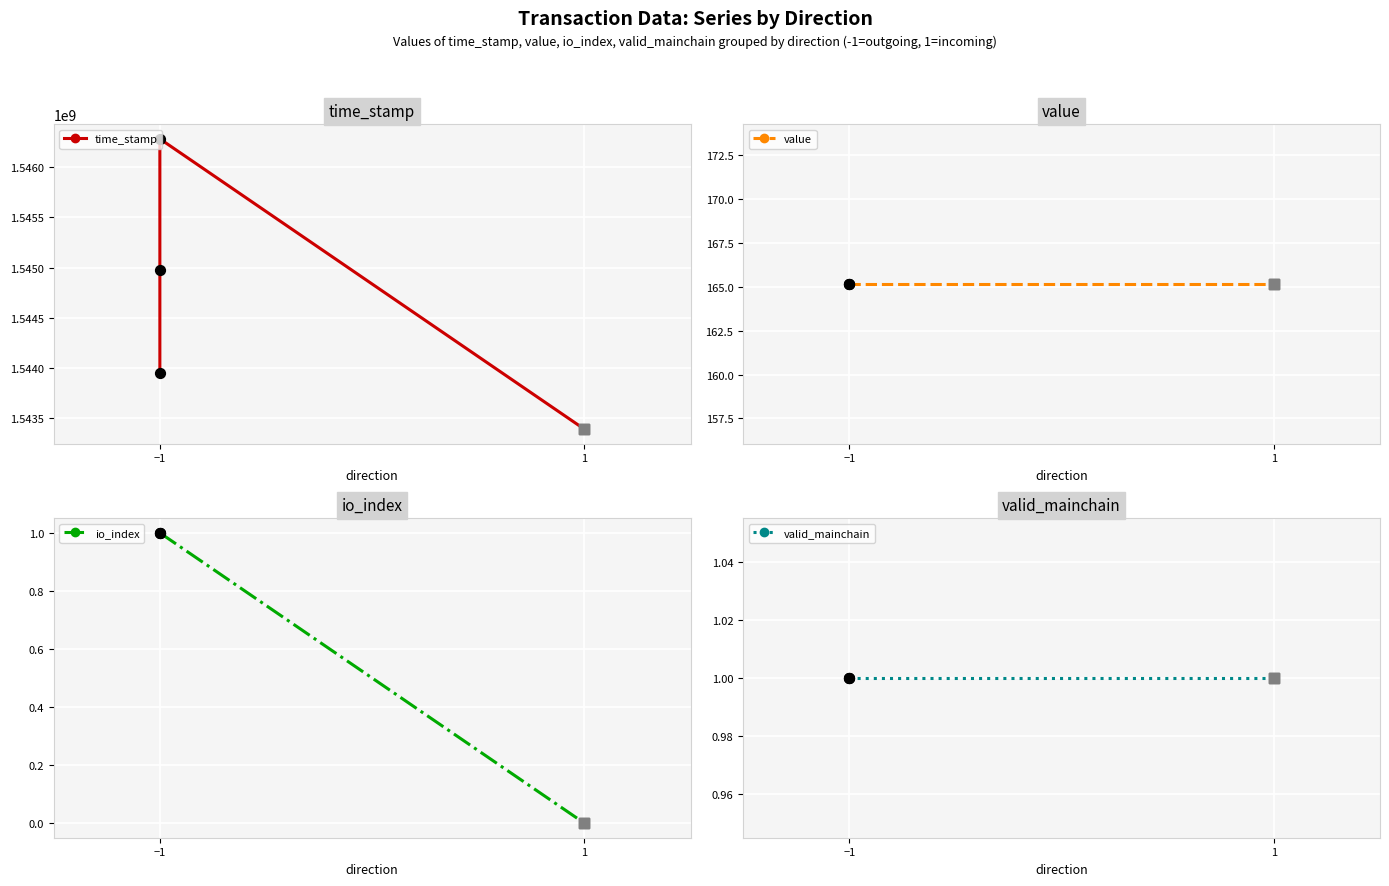

What are all the series names shown in the legend?

time_stamp, value, io_index, valid_mainchain